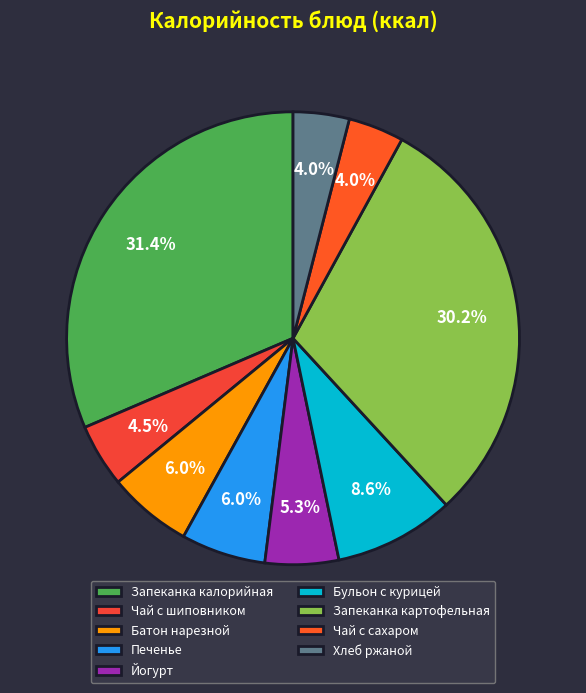

Do Хлеб ржаной and Запеканка калорийная together represent more than half of the pie?

No